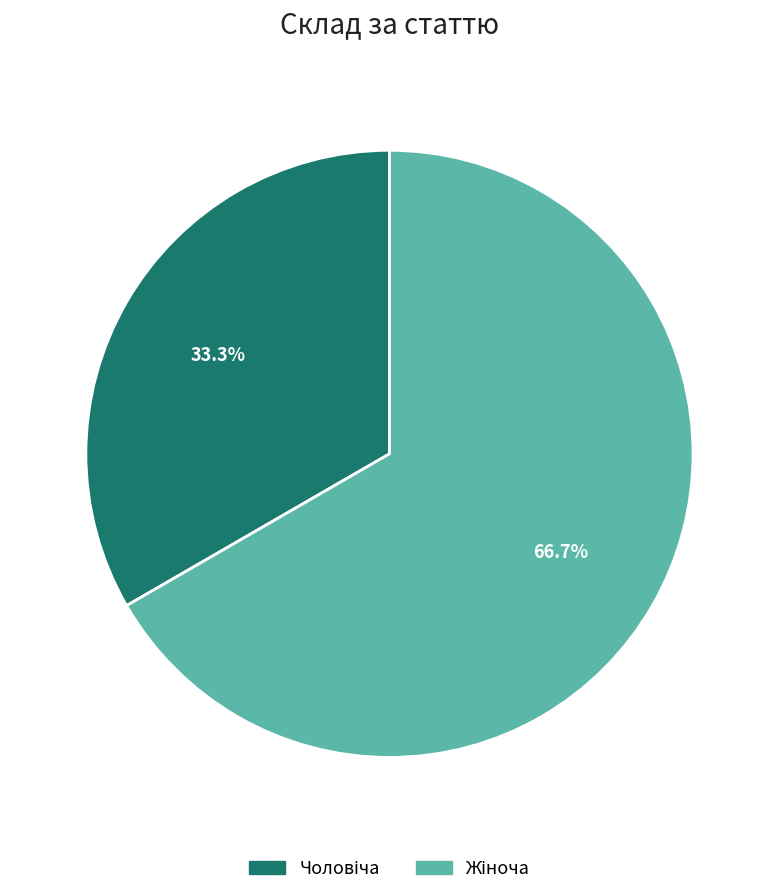

Is there a majority slice in this chart?

Yes